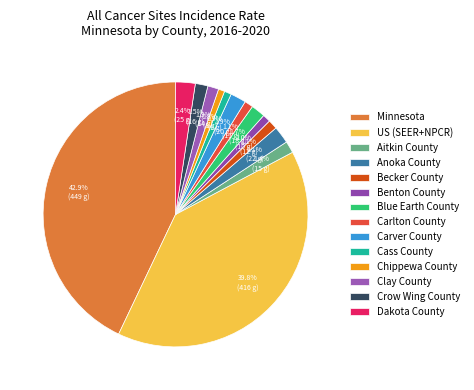

Does Carver County represent more than half of the total?

No